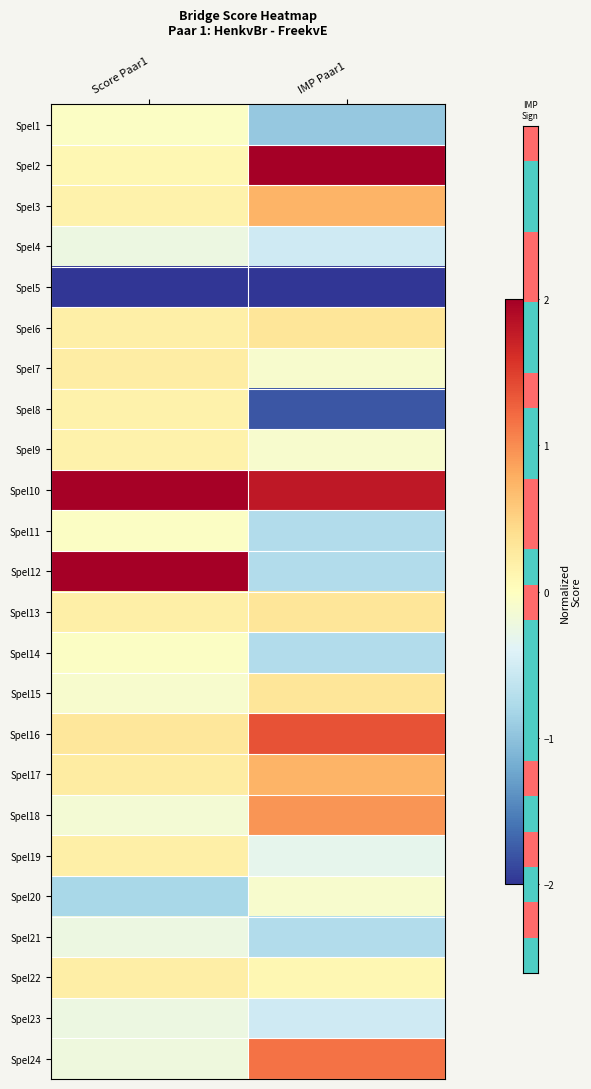

Reading left to right, extract all data points from this chart.

Spel1: Score Paar1=-0.0	IMP Paar1=-0.9
Spel2: Score Paar1=0.1	IMP Paar1=2.0
Spel3: Score Paar1=0.2	IMP Paar1=0.7
Spel4: Score Paar1=-0.2	IMP Paar1=-0.5
Spel5: Score Paar1=-2.0	IMP Paar1=-2.0
Spel6: Score Paar1=0.2	IMP Paar1=0.3
Spel7: Score Paar1=0.2	IMP Paar1=-0.1
Spel8: Score Paar1=0.2	IMP Paar1=-1.8
Spel9: Score Paar1=0.2	IMP Paar1=-0.1
Spel10: Score Paar1=2.0	IMP Paar1=1.8
Spel11: Score Paar1=-0.0	IMP Paar1=-0.7
Spel12: Score Paar1=2.0	IMP Paar1=-0.7
Spel13: Score Paar1=0.2	IMP Paar1=0.3
Spel14: Score Paar1=-0.0	IMP Paar1=-0.7
Spel15: Score Paar1=-0.1	IMP Paar1=0.3
Spel16: Score Paar1=0.3	IMP Paar1=1.4
Spel17: Score Paar1=0.2	IMP Paar1=0.7
Spel18: Score Paar1=-0.2	IMP Paar1=0.9
Spel19: Score Paar1=0.2	IMP Paar1=-0.3
Spel20: Score Paar1=-0.8	IMP Paar1=-0.1
Spel21: Score Paar1=-0.2	IMP Paar1=-0.7
Spel22: Score Paar1=0.2	IMP Paar1=0.1
Spel23: Score Paar1=-0.2	IMP Paar1=-0.5
Spel24: Score Paar1=-0.2	IMP Paar1=1.2